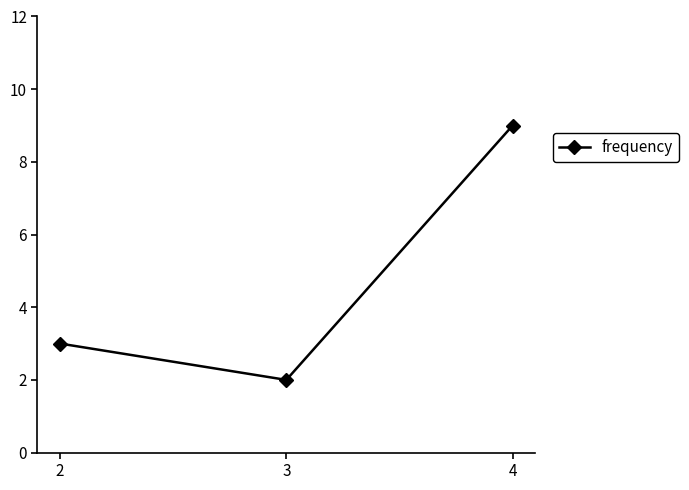

What is the ratio of the value at 2 to the value at 4?

0.3